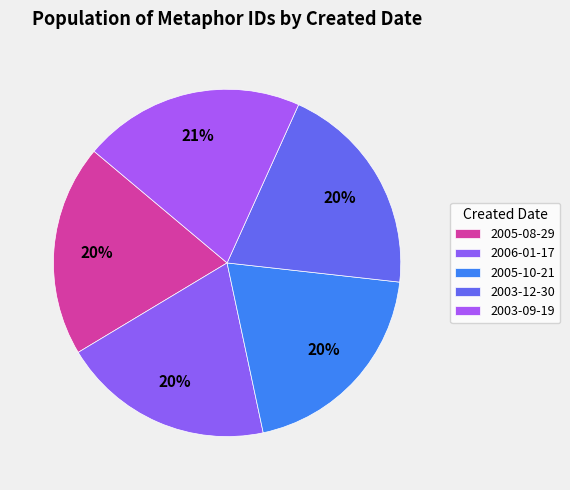

Count the number of slices in the pie.

5